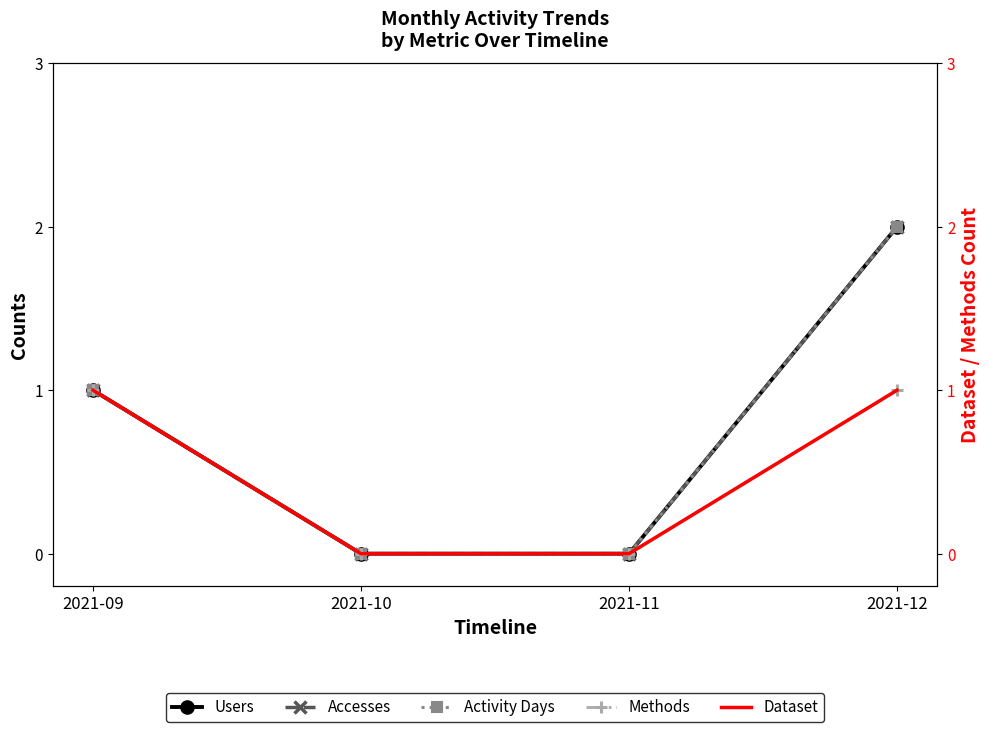

True or false: Dataset and Methods intersect in this chart.

False